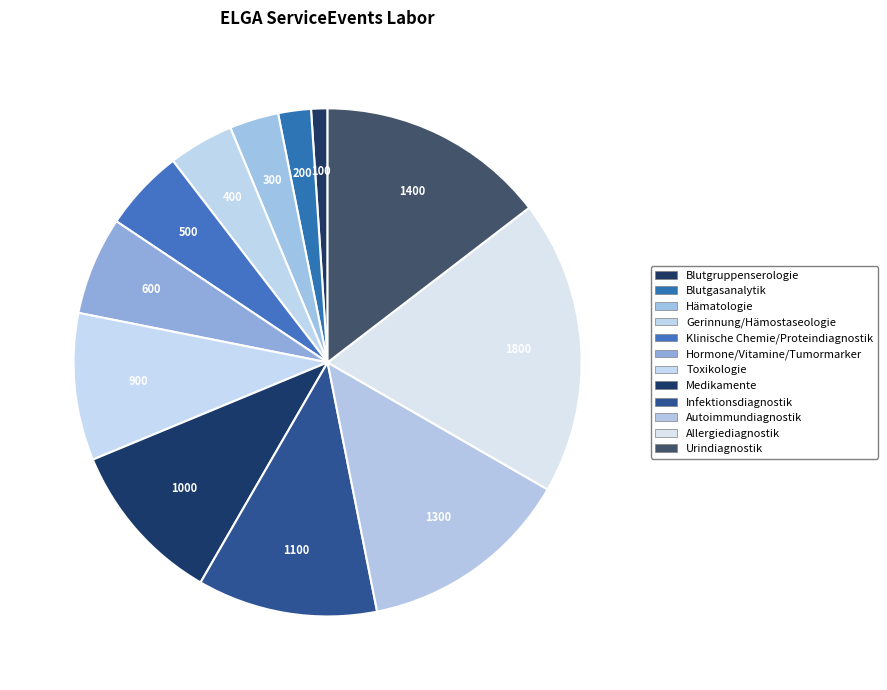

To the nearest percent, what is the difference between the largest and smallest slice percentages?

18%